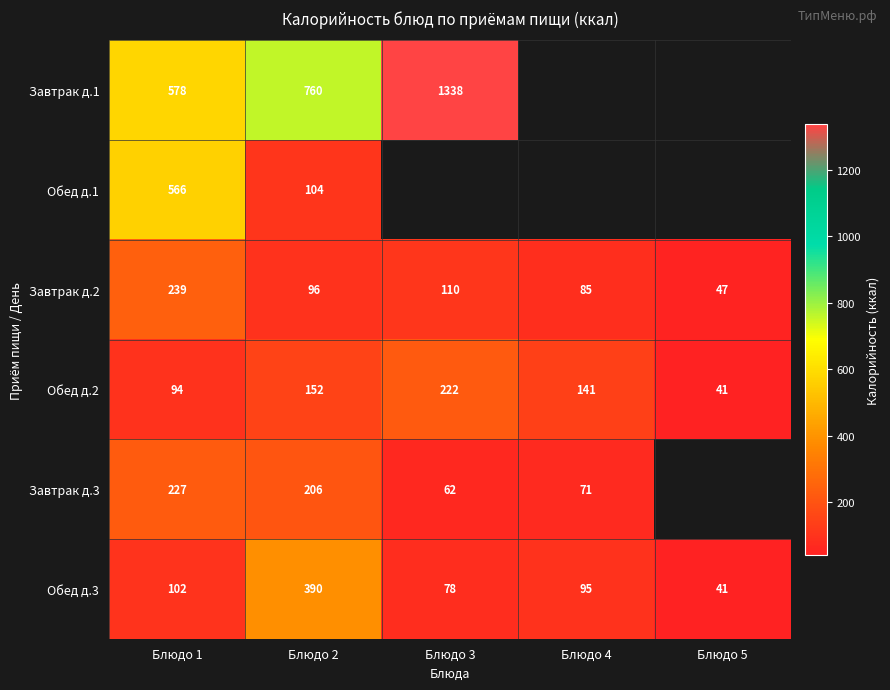

At how many categories does at least one series exceed 563?

3